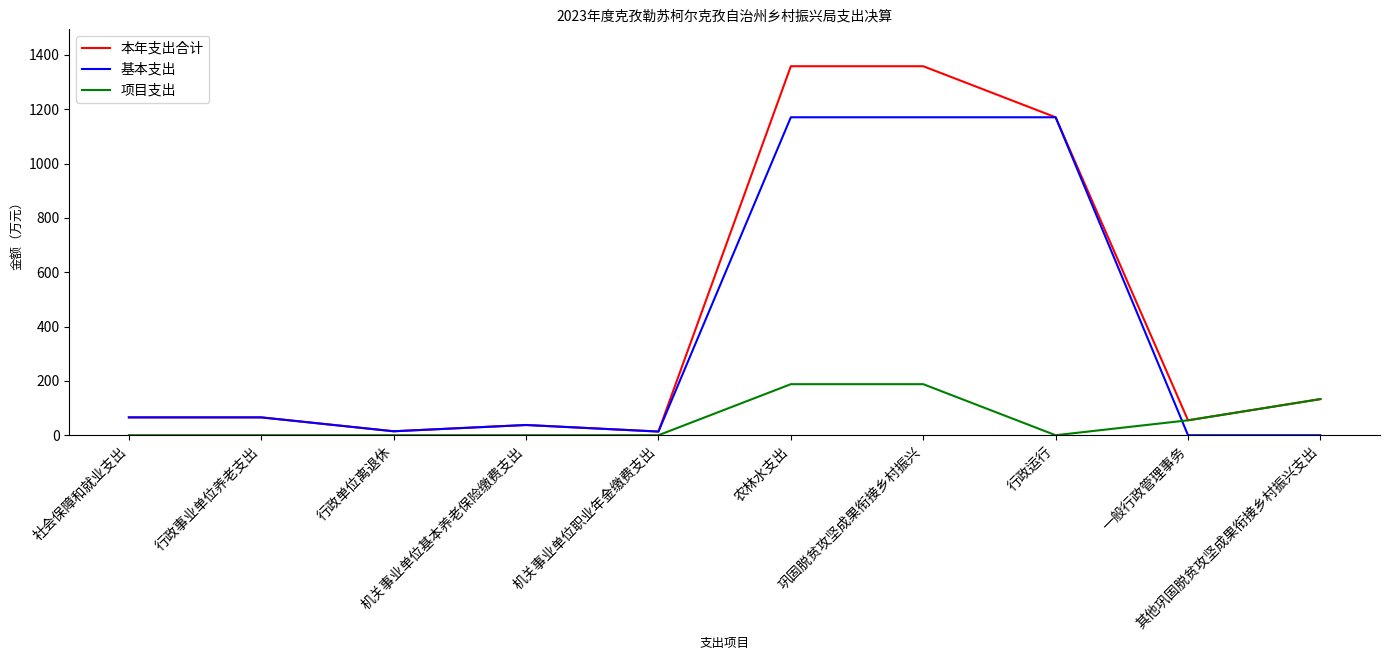

Rank the series by their maximum value, from lowest to highest.

项目支出, 基本支出, 本年支出合计